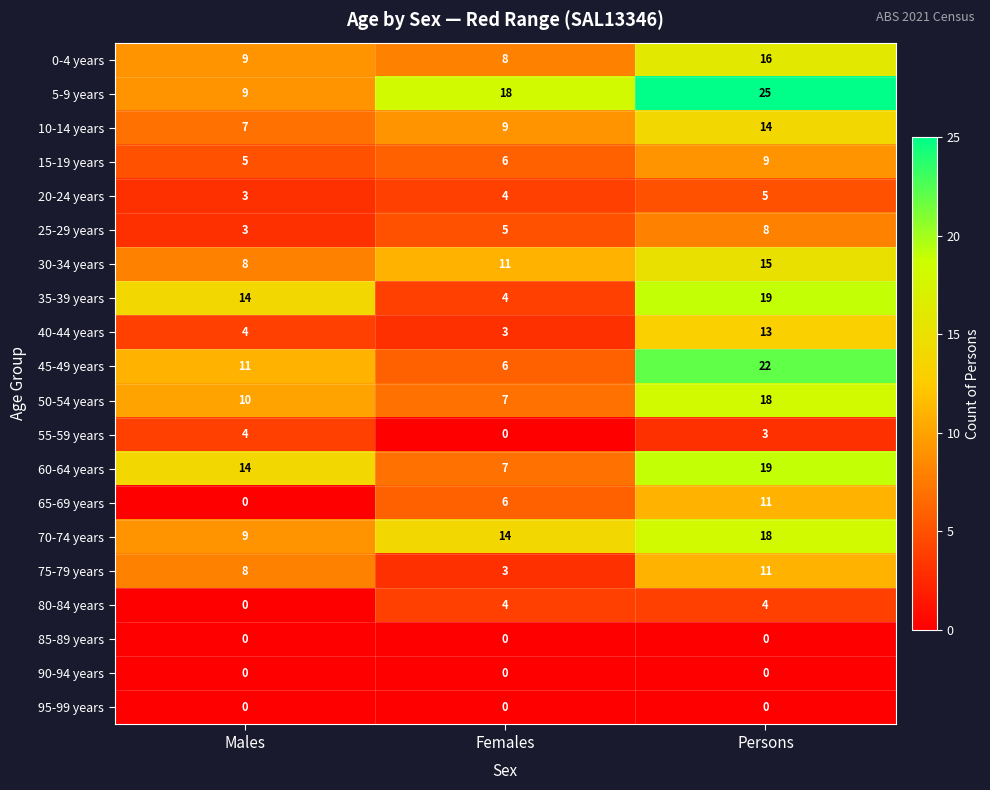

Rank the categories by 25-29 years value from highest to lowest.

Persons, Females, Males